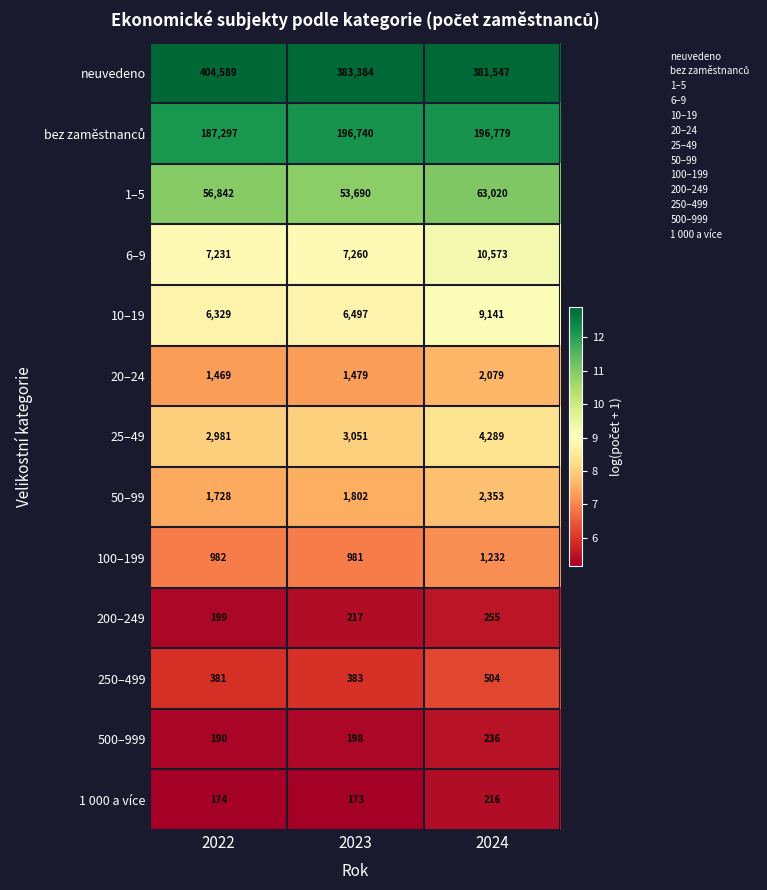

List the labels in order of 6–9 value, largest first.

2024, 2023, 2022